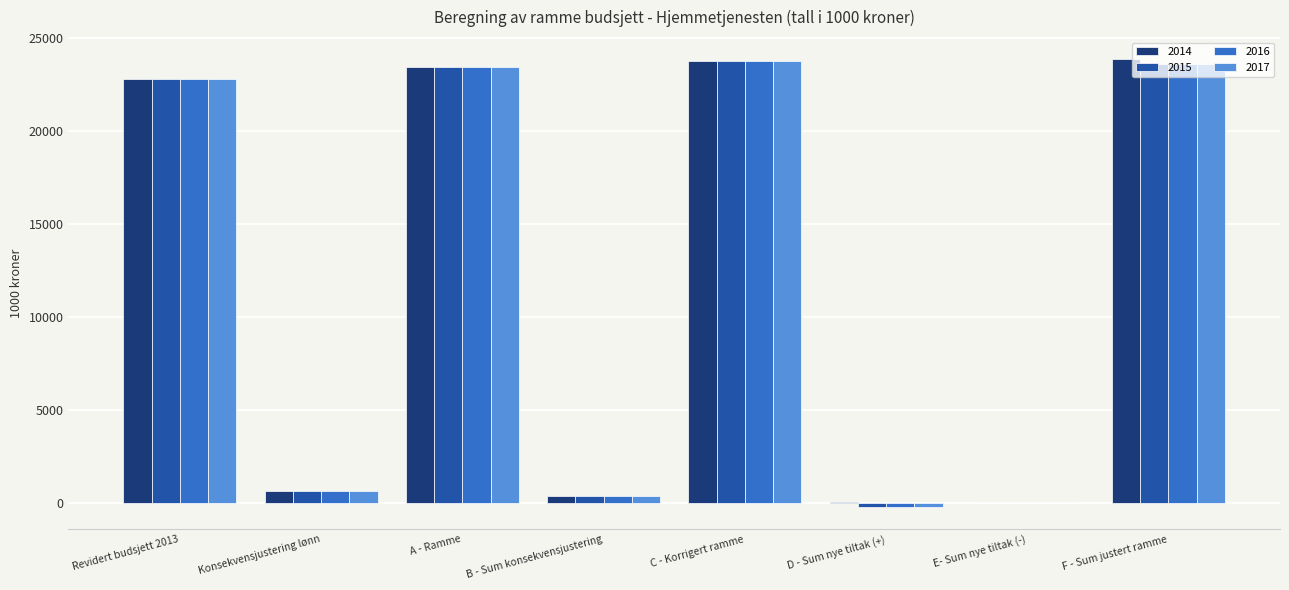

What value does the 2016 series have at B - Sum konsekvensjustering?

361